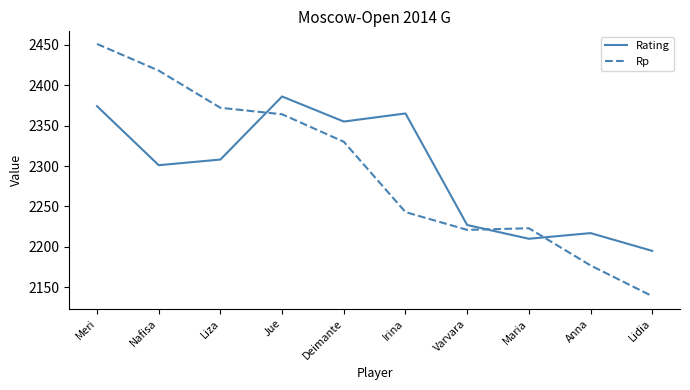

How many series are shown in this chart?

2